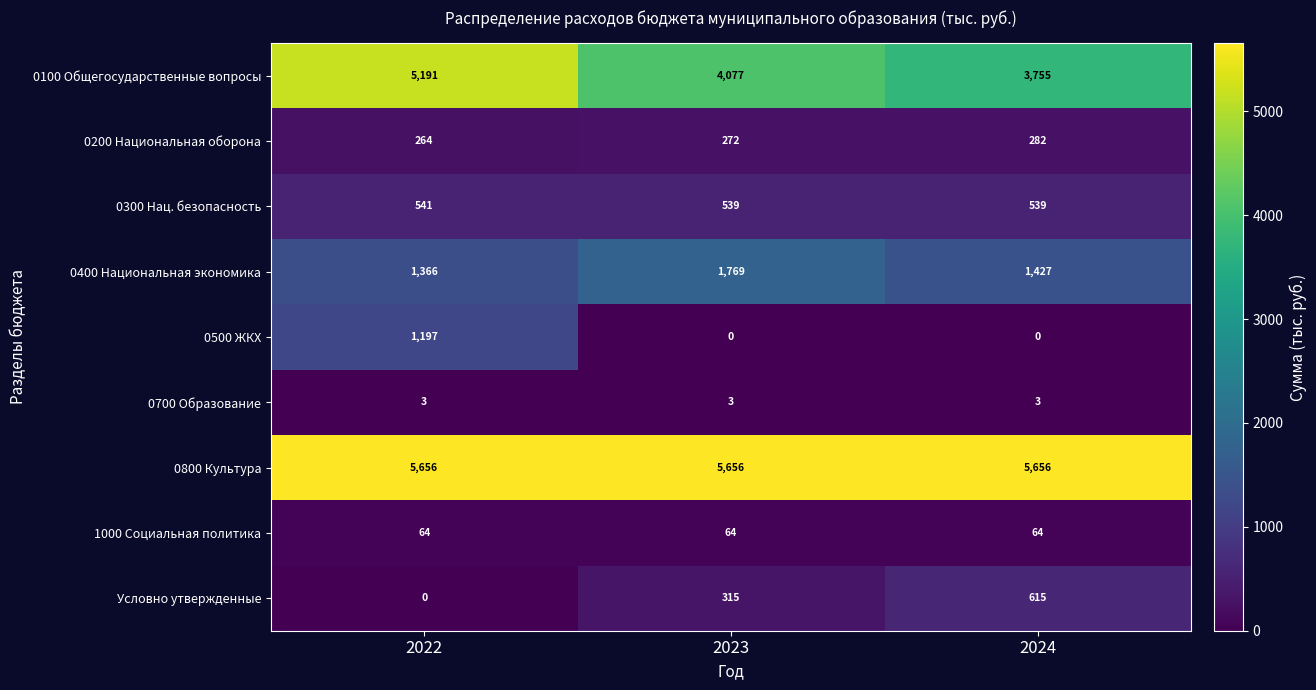

Is it true that 0300 Нац. безопасность equals 297 at 2022?

False